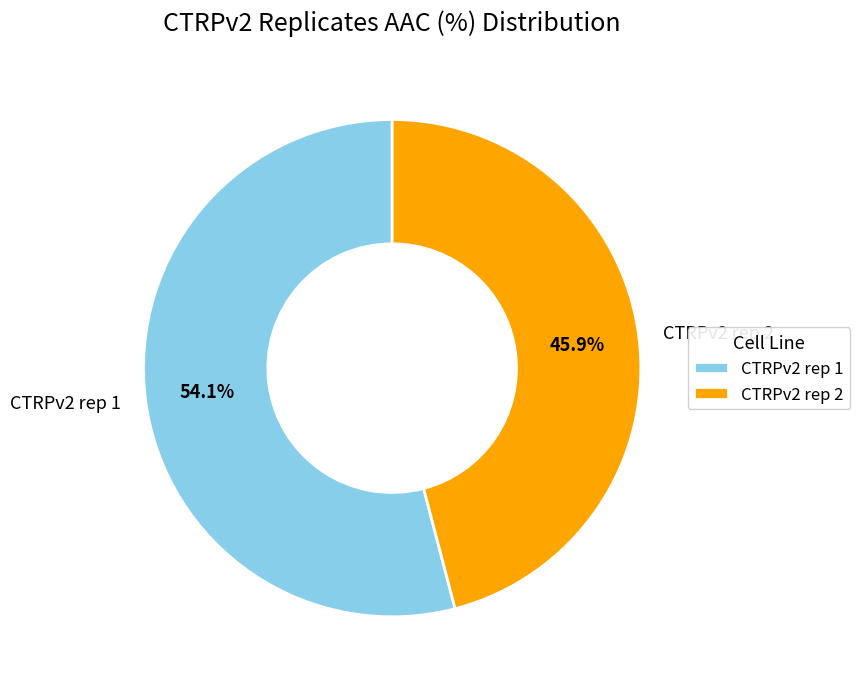

Rank the categories by value from lowest to highest.

CTRPv2 rep 2, CTRPv2 rep 1